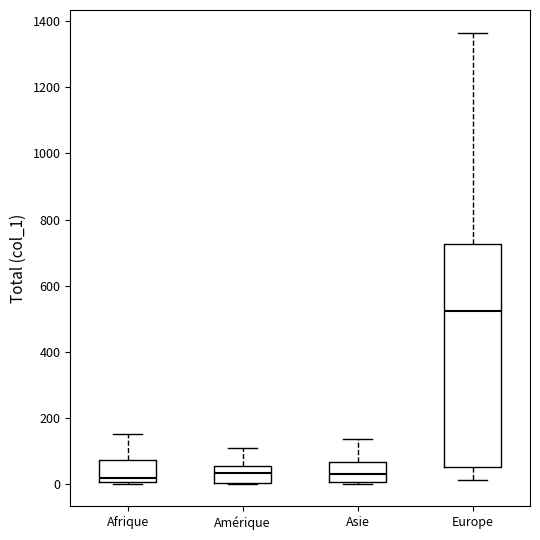

Comparing the boxes themselves (not the whiskers), which one is the tallest?

Europe